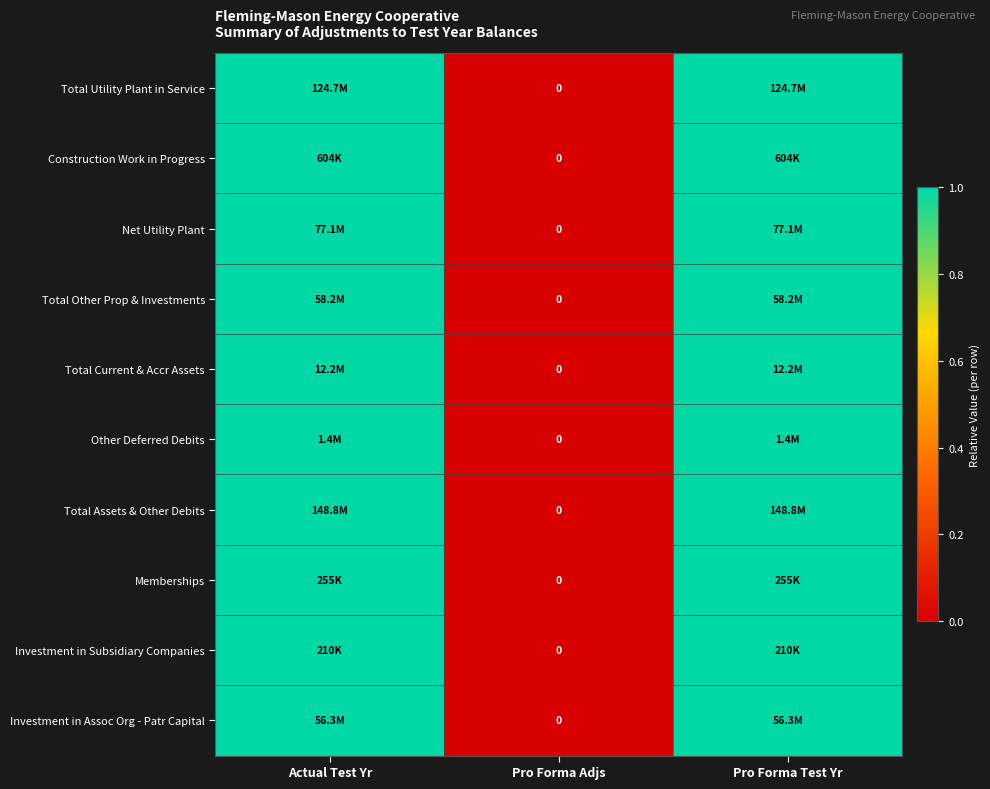

List the labels in order of Total Current & Accr Assets value, smallest first.

Pro Forma Adjs, Actual Test Yr, Pro Forma Test Yr